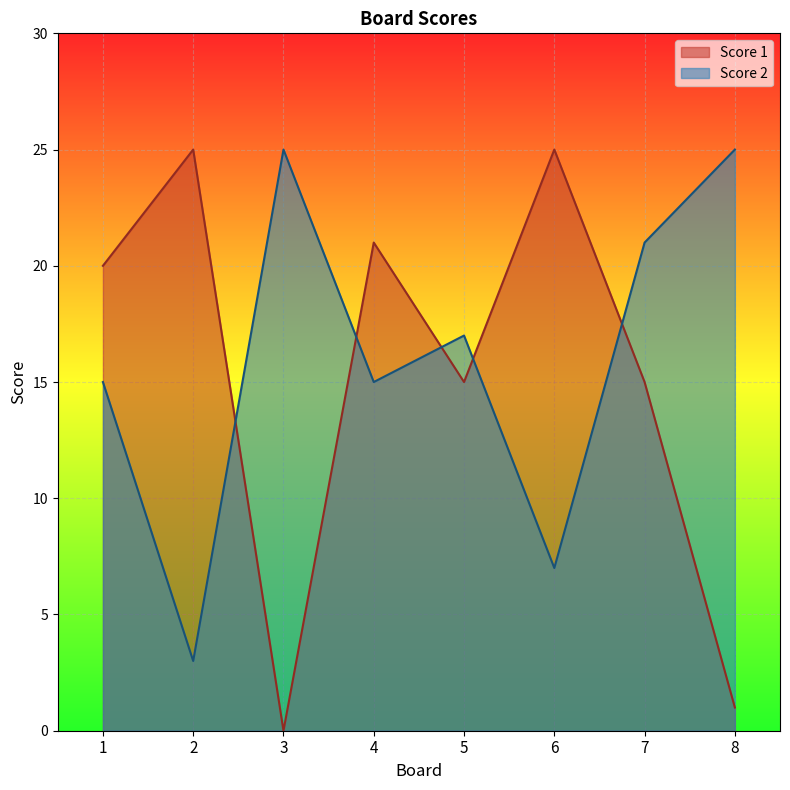

How many lines are shown in the chart?

2